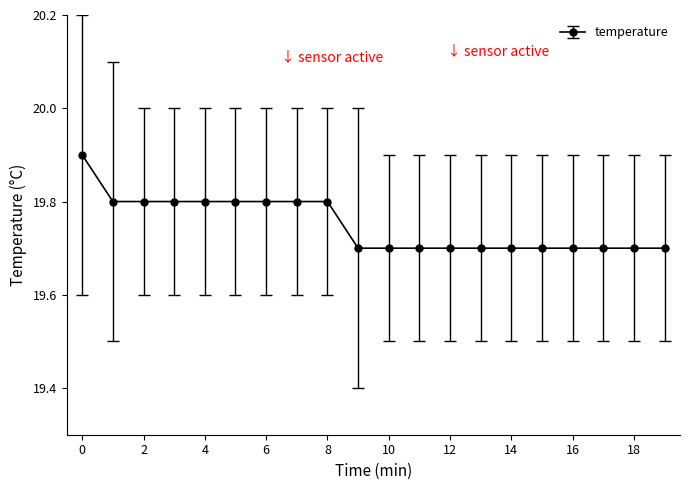

What is the difference between the maximum and minimum values?

0.2